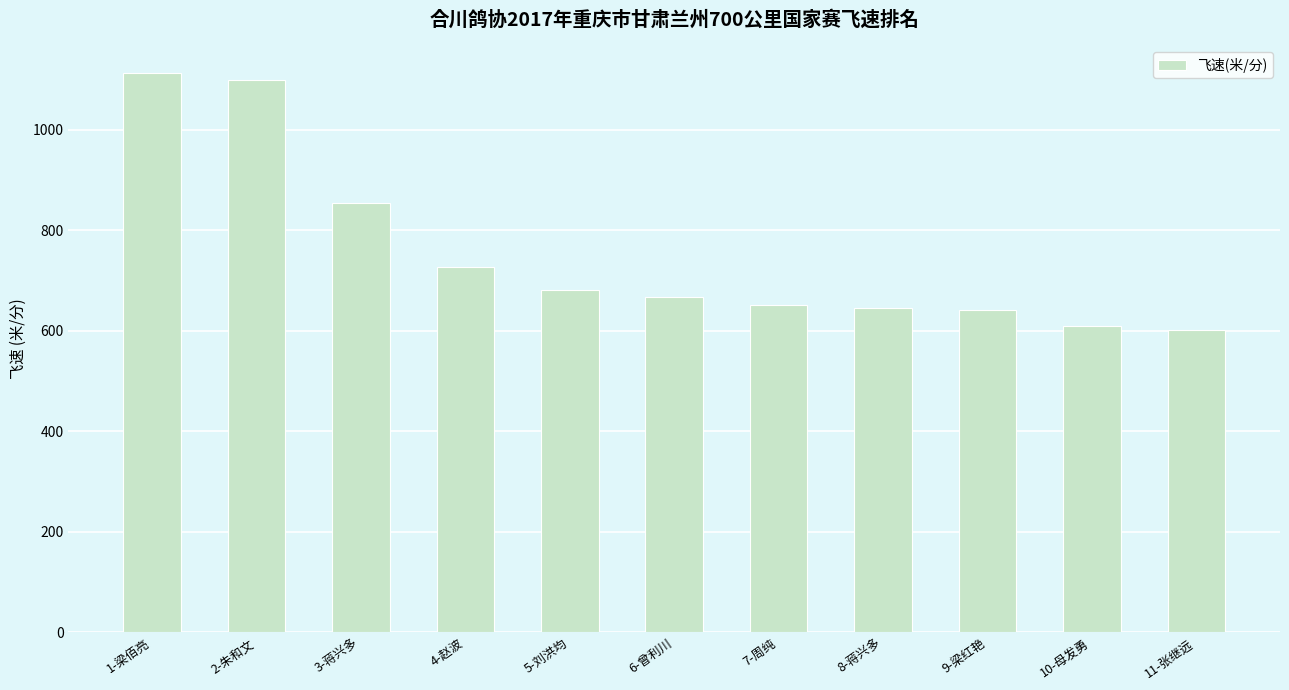

Are the bars horizontal?

No